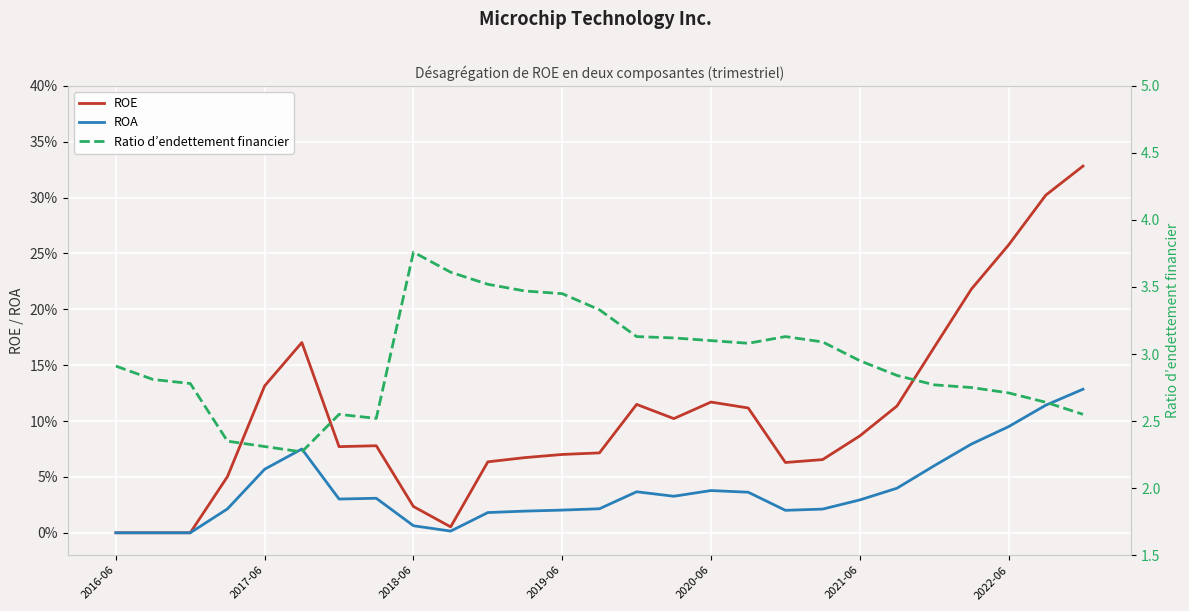

At which category is the sum across all series the highest?

2018-06